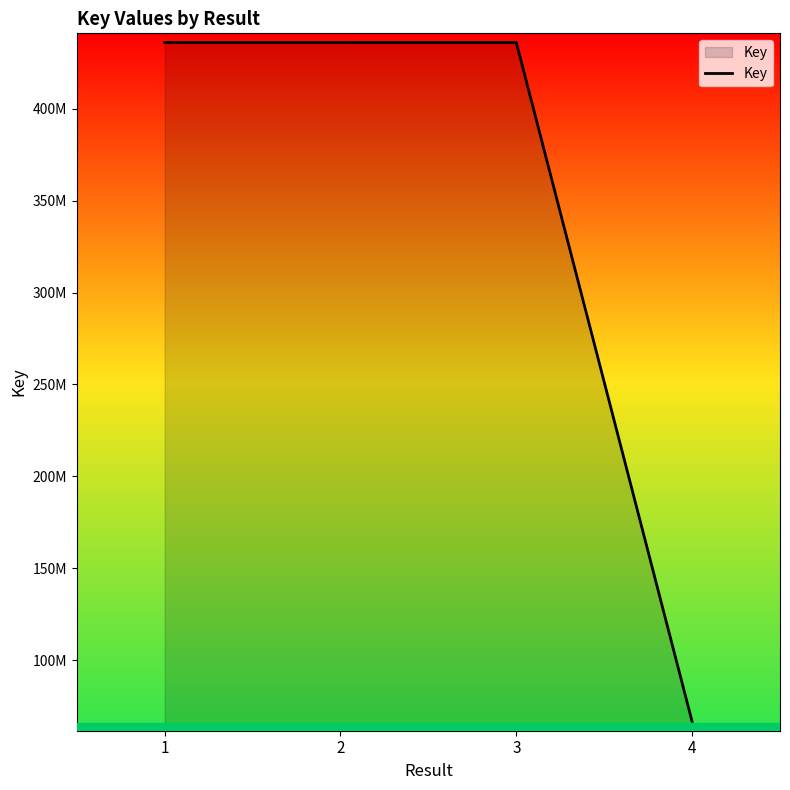

What is the sum of all values?

1374537678